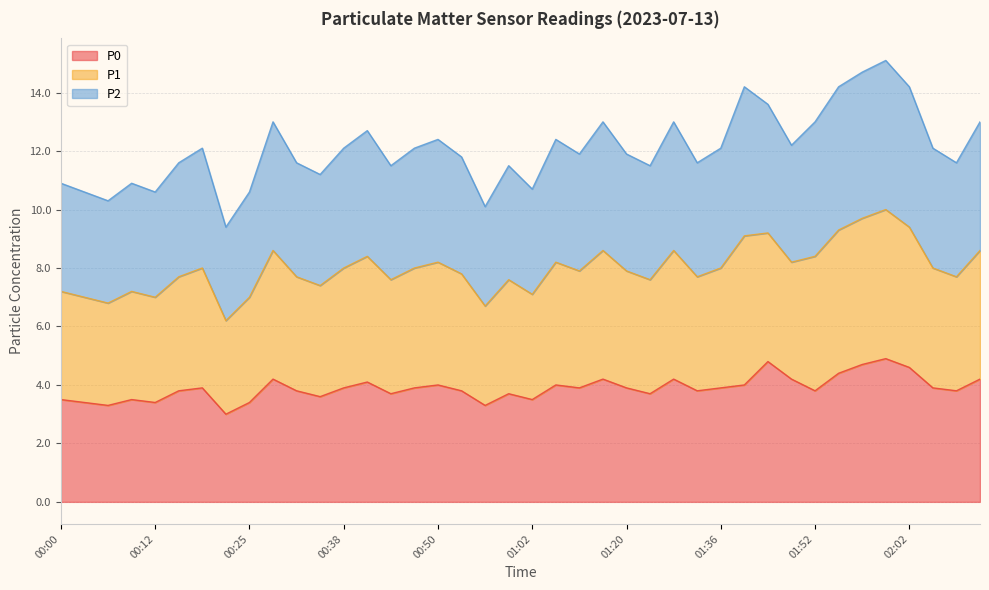

Does the chart display data point markers on the line(s)?

No